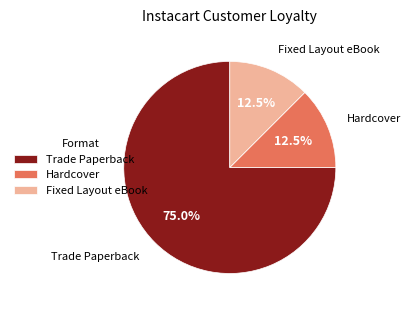

Is there a majority slice in this chart?

Yes